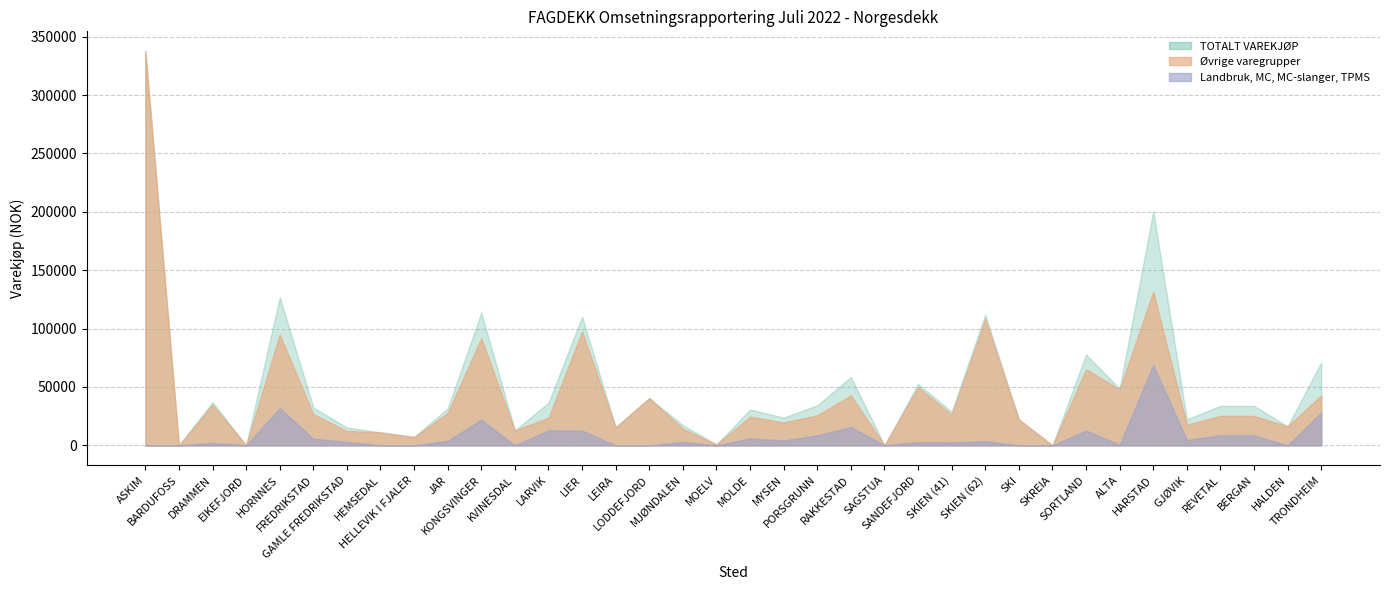

Rank the series at 12 from lowest to highest value.

Landbruk MC MC-slanger TPMS, Øvrige varegrupper, TOTALT VAREKJØP